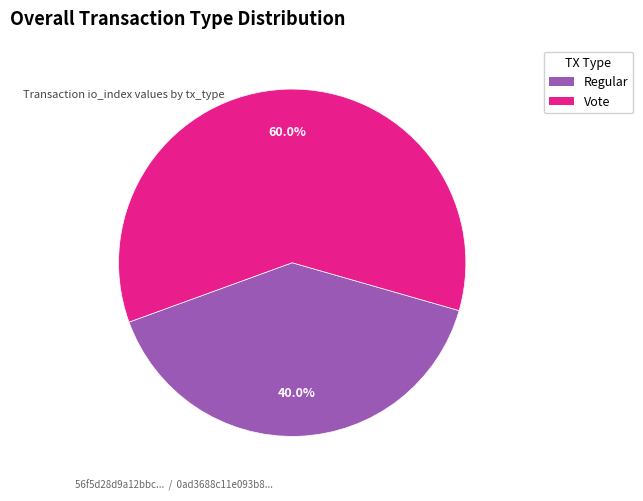

What is the smallest slice in the pie chart?

Regular